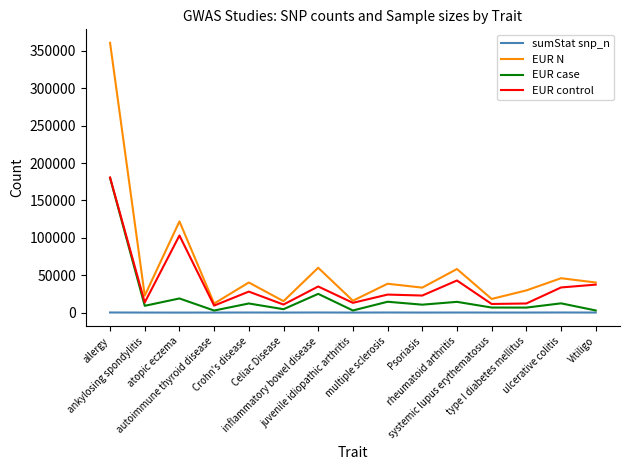

True or false: EUR N has more than 2 points higher than both neighbors.

True